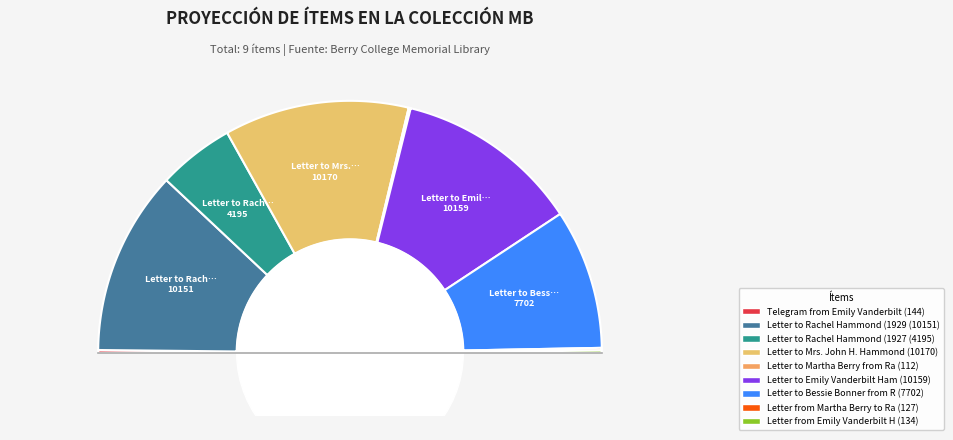

To the nearest percent, what portion does Letter to Rachel Hammond (1929-1-18) represent?

24%